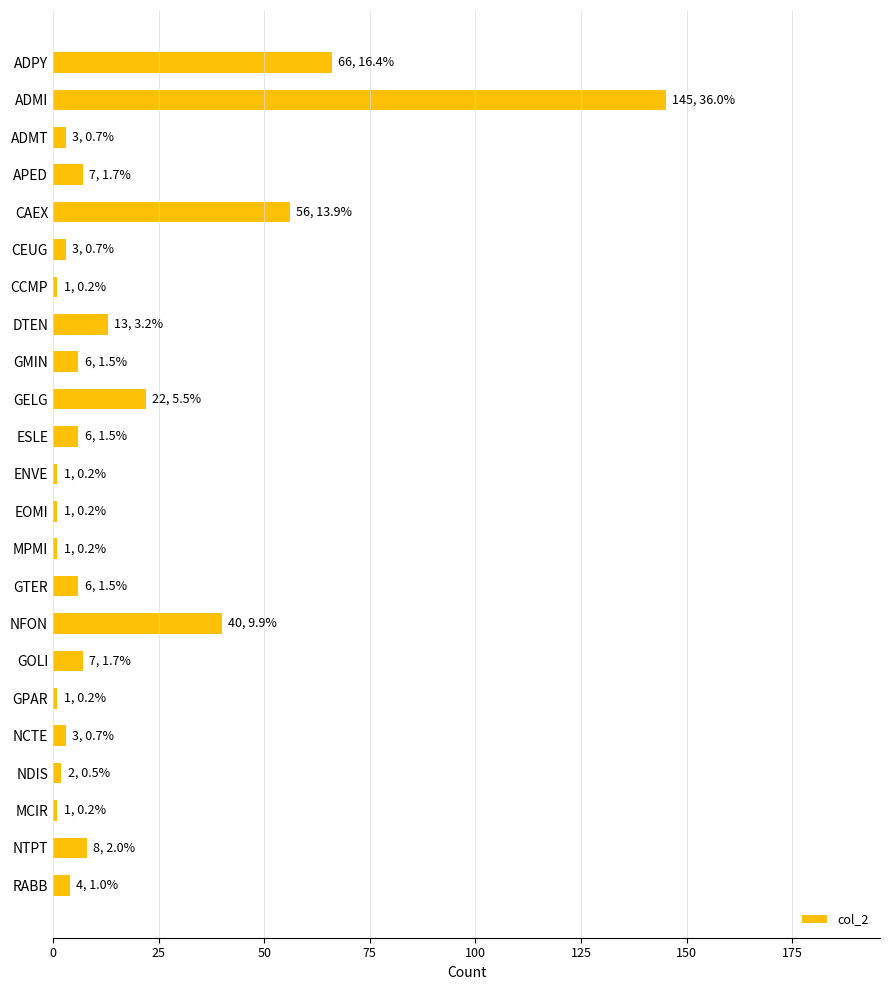

What is the label of the 21st bar from the top?

MCIR